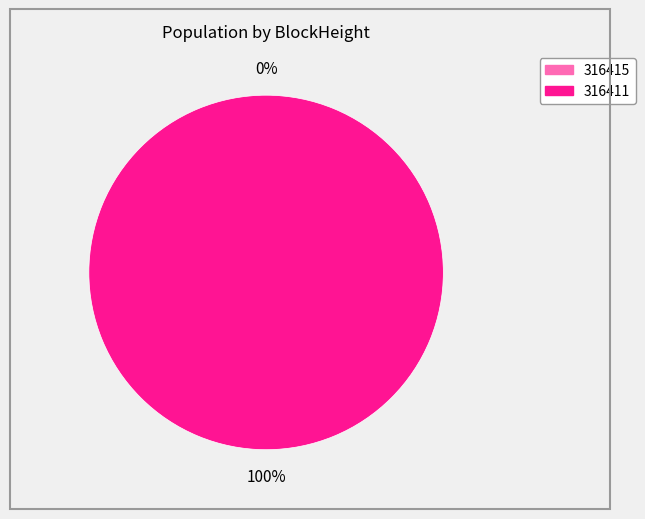

How many slices are in this pie chart?

2